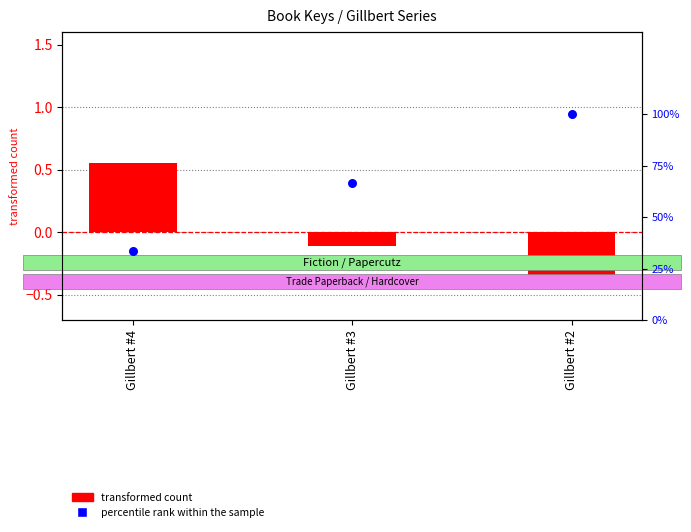

Which series reaches the maximum Y coordinate?

percentile rank within the sample